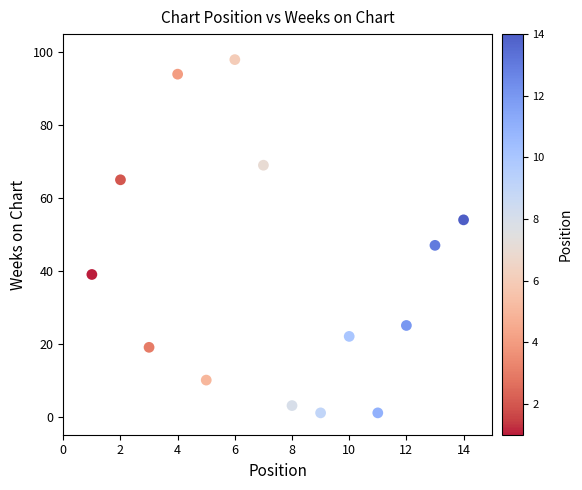

What Y value in the scatter plot is closest to 49?

47